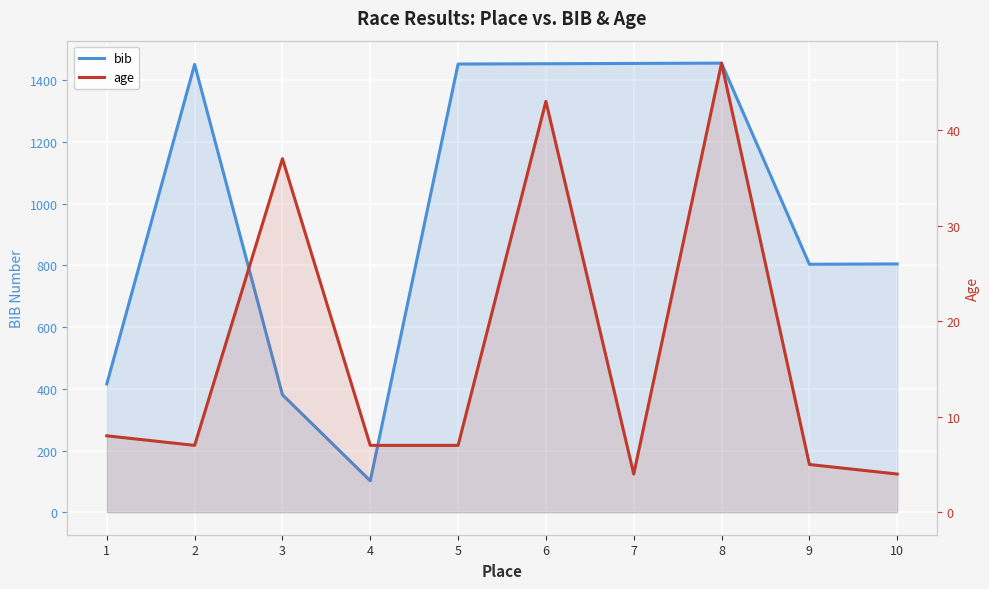

What is the maximum value shown in the chart?

1456